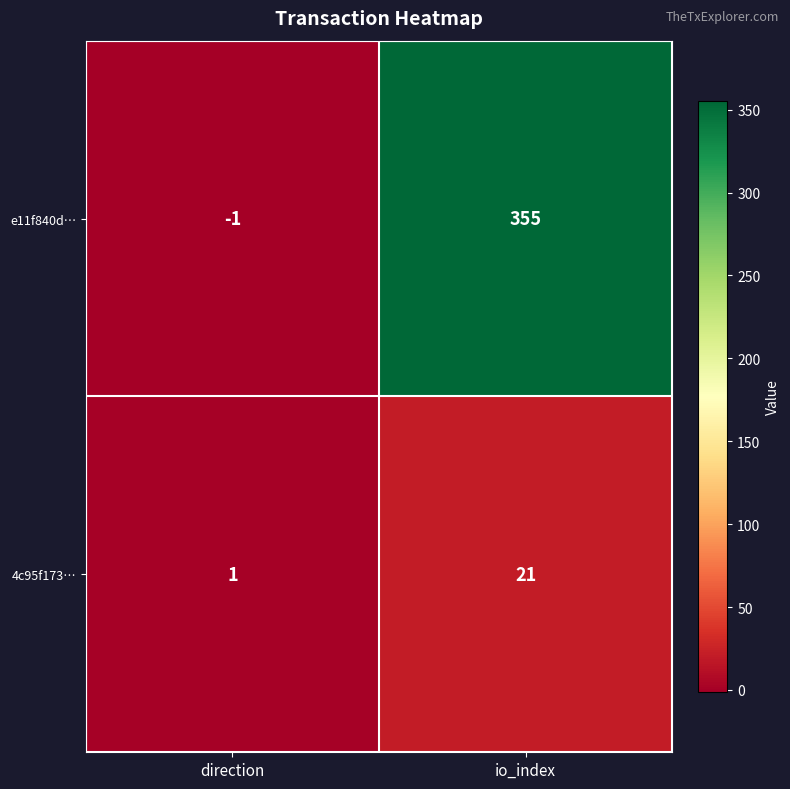

What is the average value of the 4c95f173… series?

11